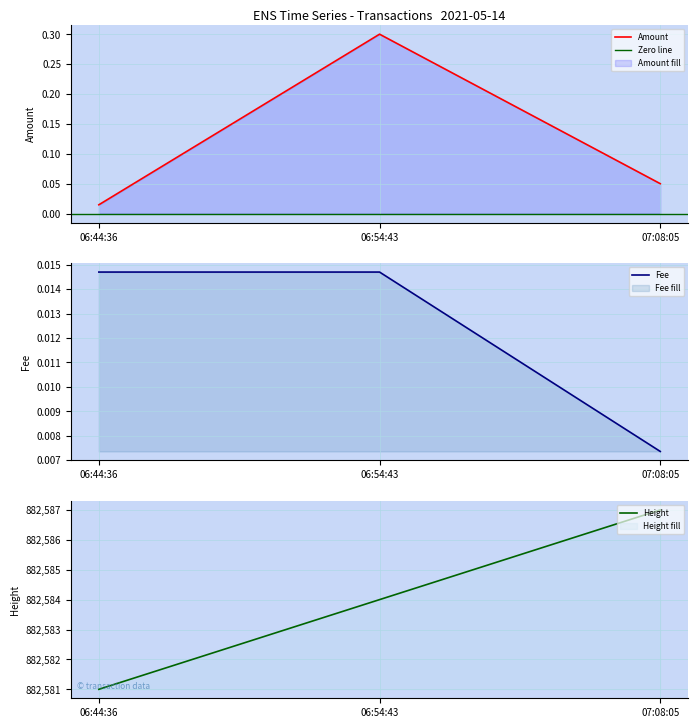

Rank the series by their maximum value, from highest to lowest.

Height, Amount, Fee